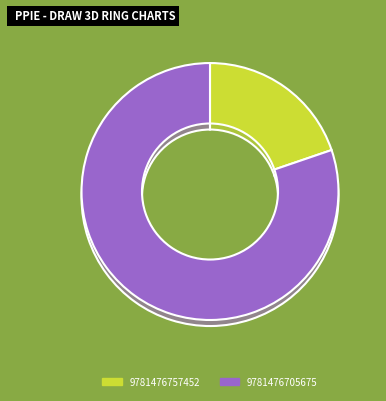

To the nearest percent, what percentage of the pie is 9781476705675?

80%